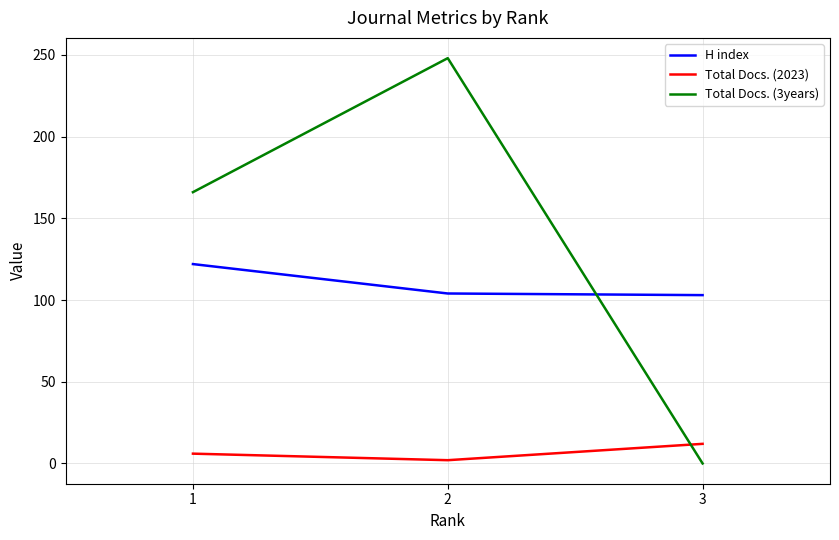

At how many categories does at least one series exceed 11?

3